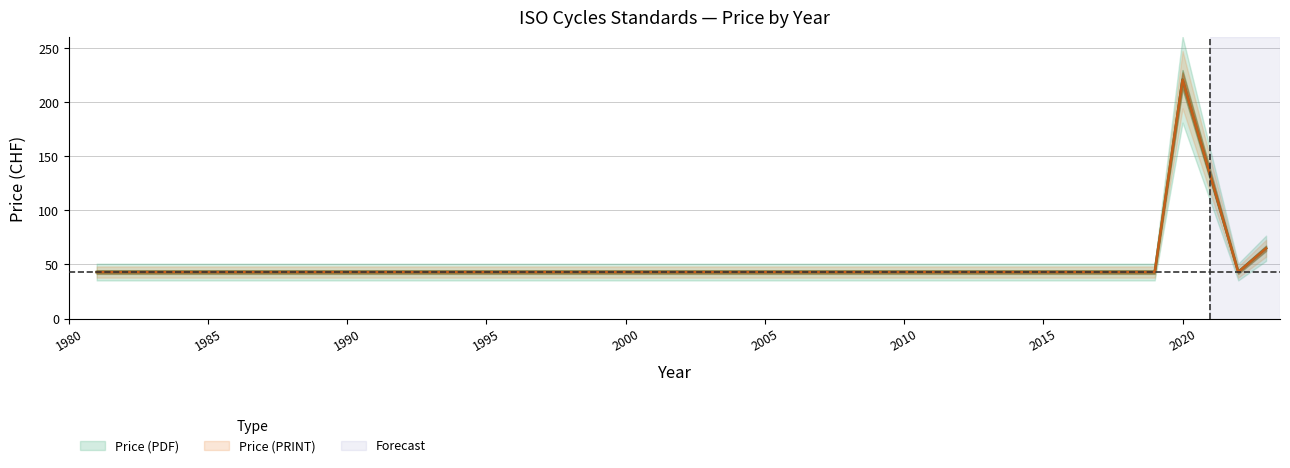

Is this an area chart (filled region under the line)?

No